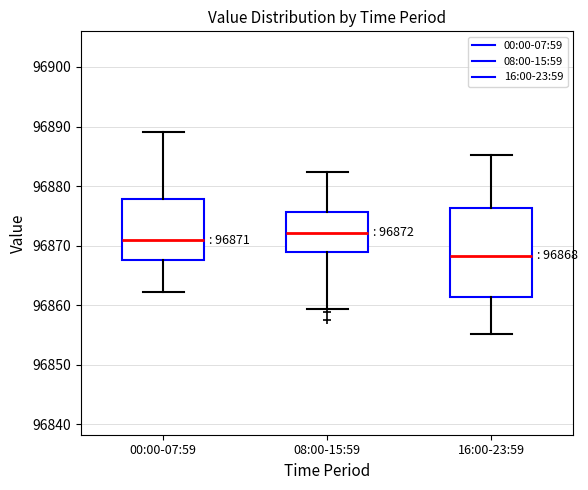

Which box's median line is the highest?

08:00-15:59